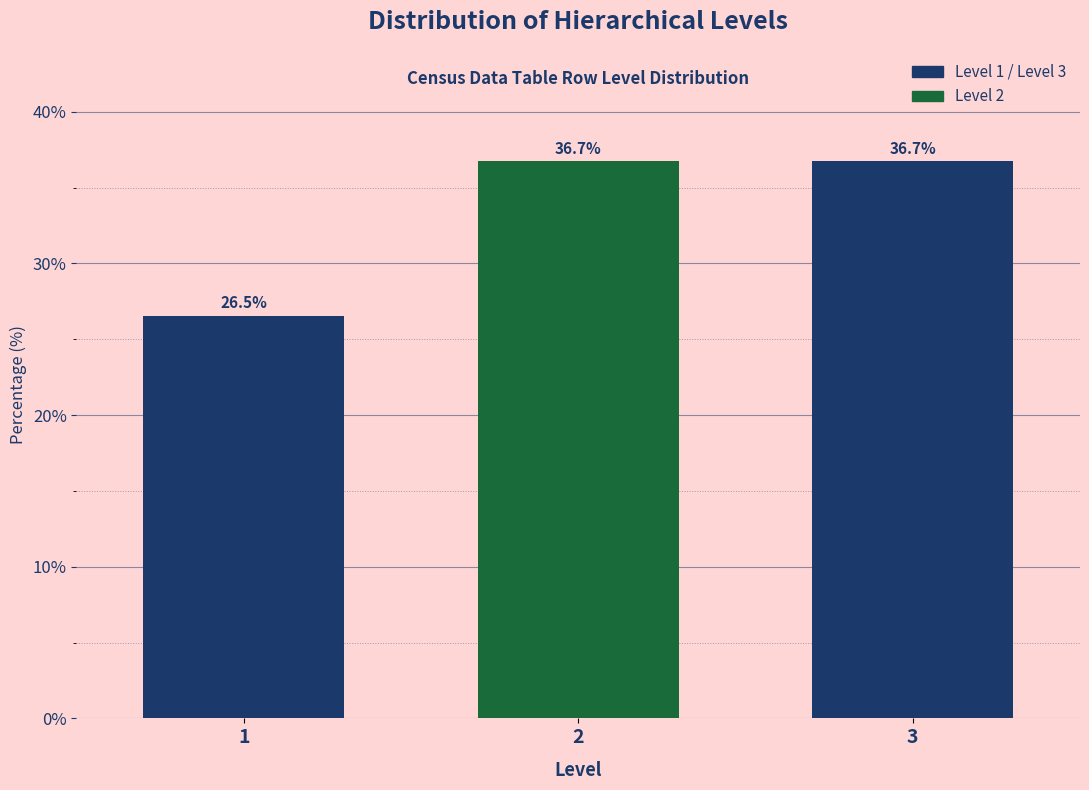

Reading right to left, list all the values displayed in this chart.

36.7	36.7	26.5